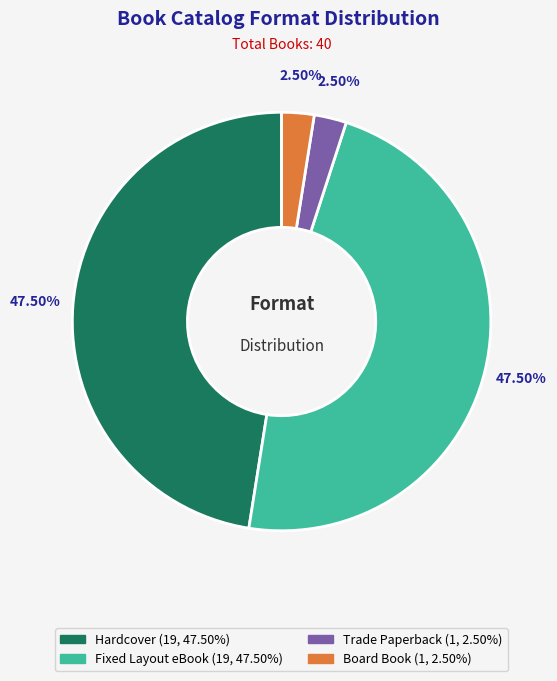

Combined, what portion of the pie is Board Book and Fixed Layout eBook?

50.0%